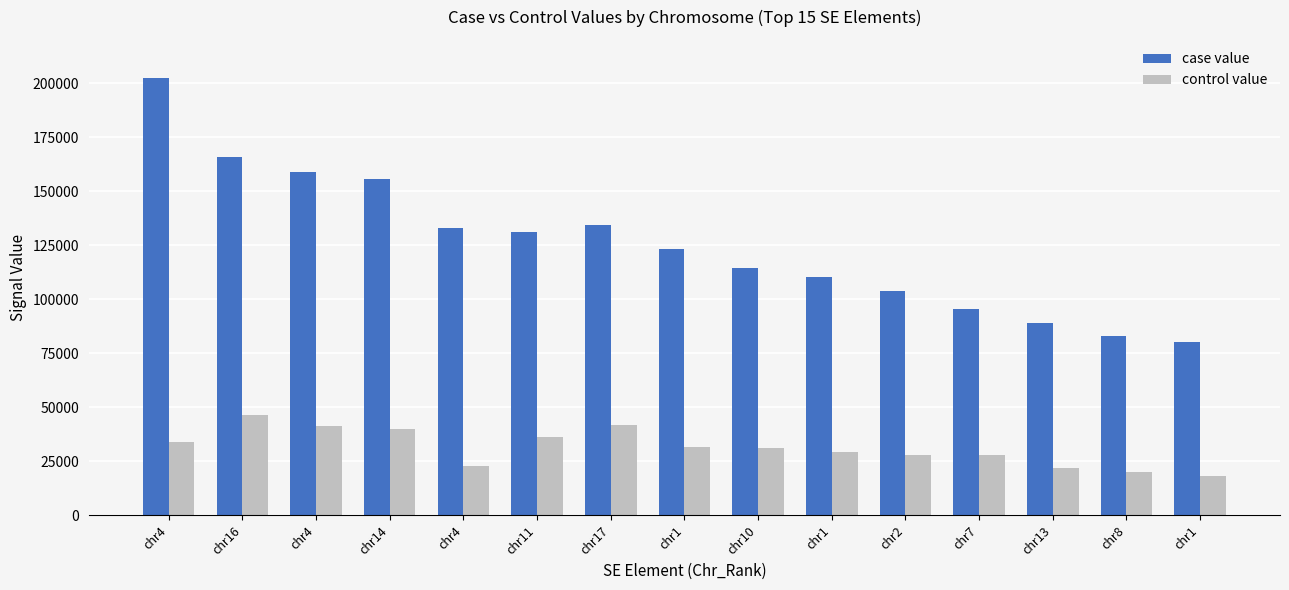

Between chr1 and chr14, which is larger?

chr14